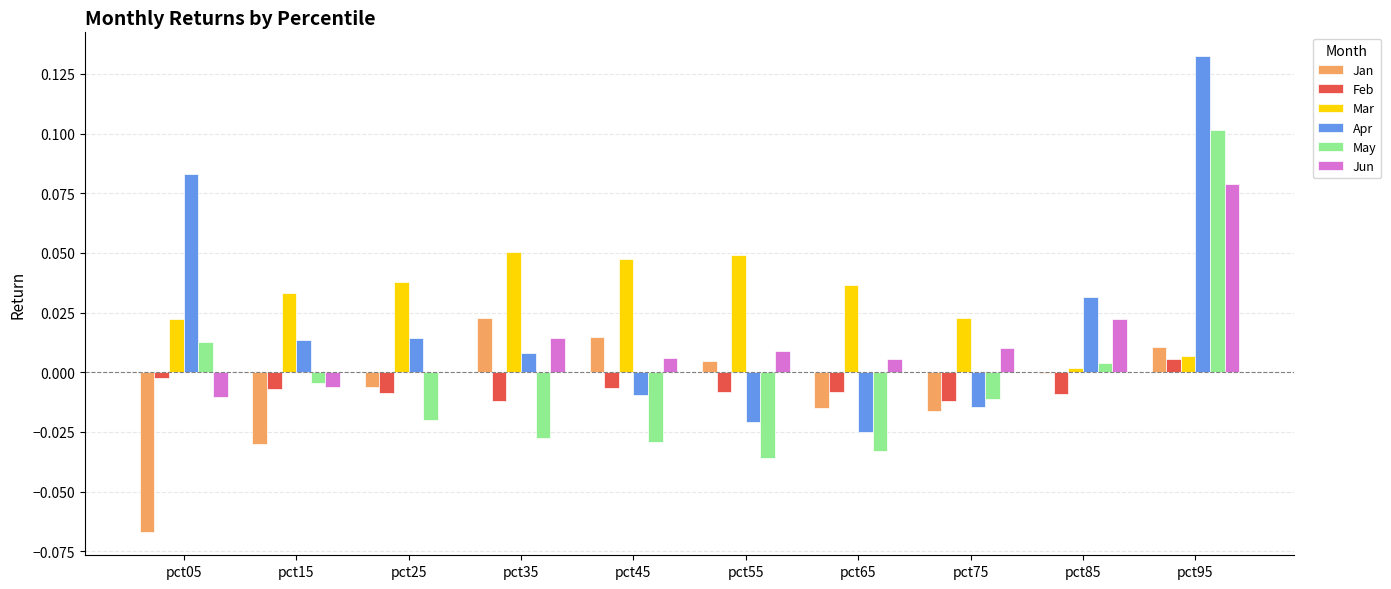

At which label is Feb closest to 0?

pct05